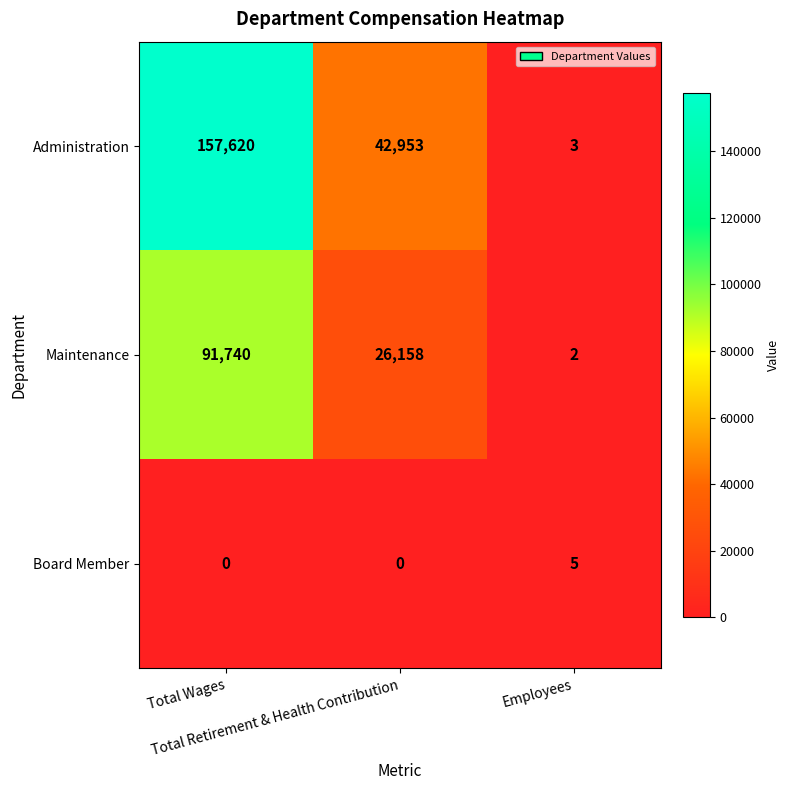

Count the Administration values in the range 3 to 157620.

3